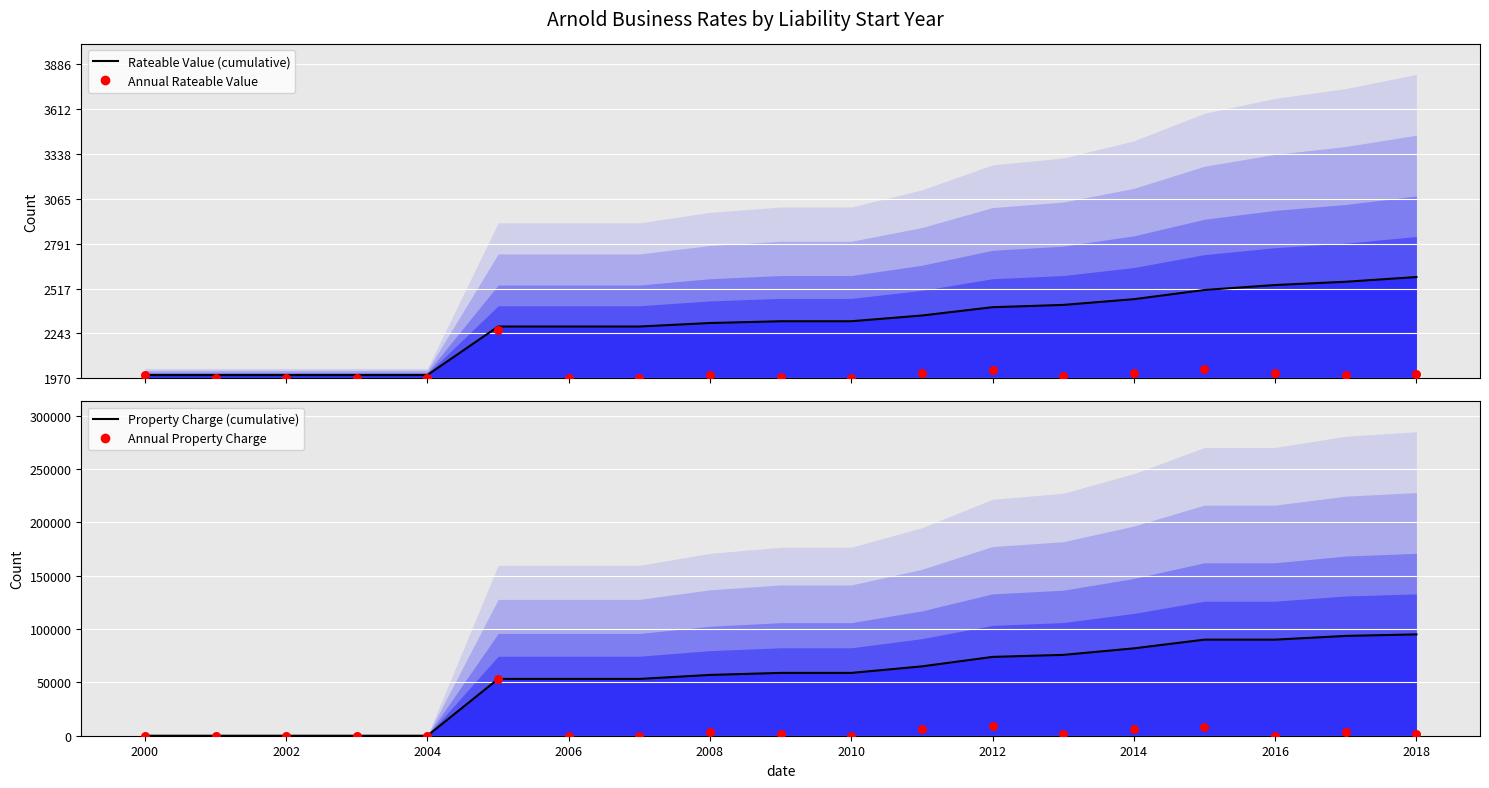

At how many categories does at least one series exceed 2657?

19